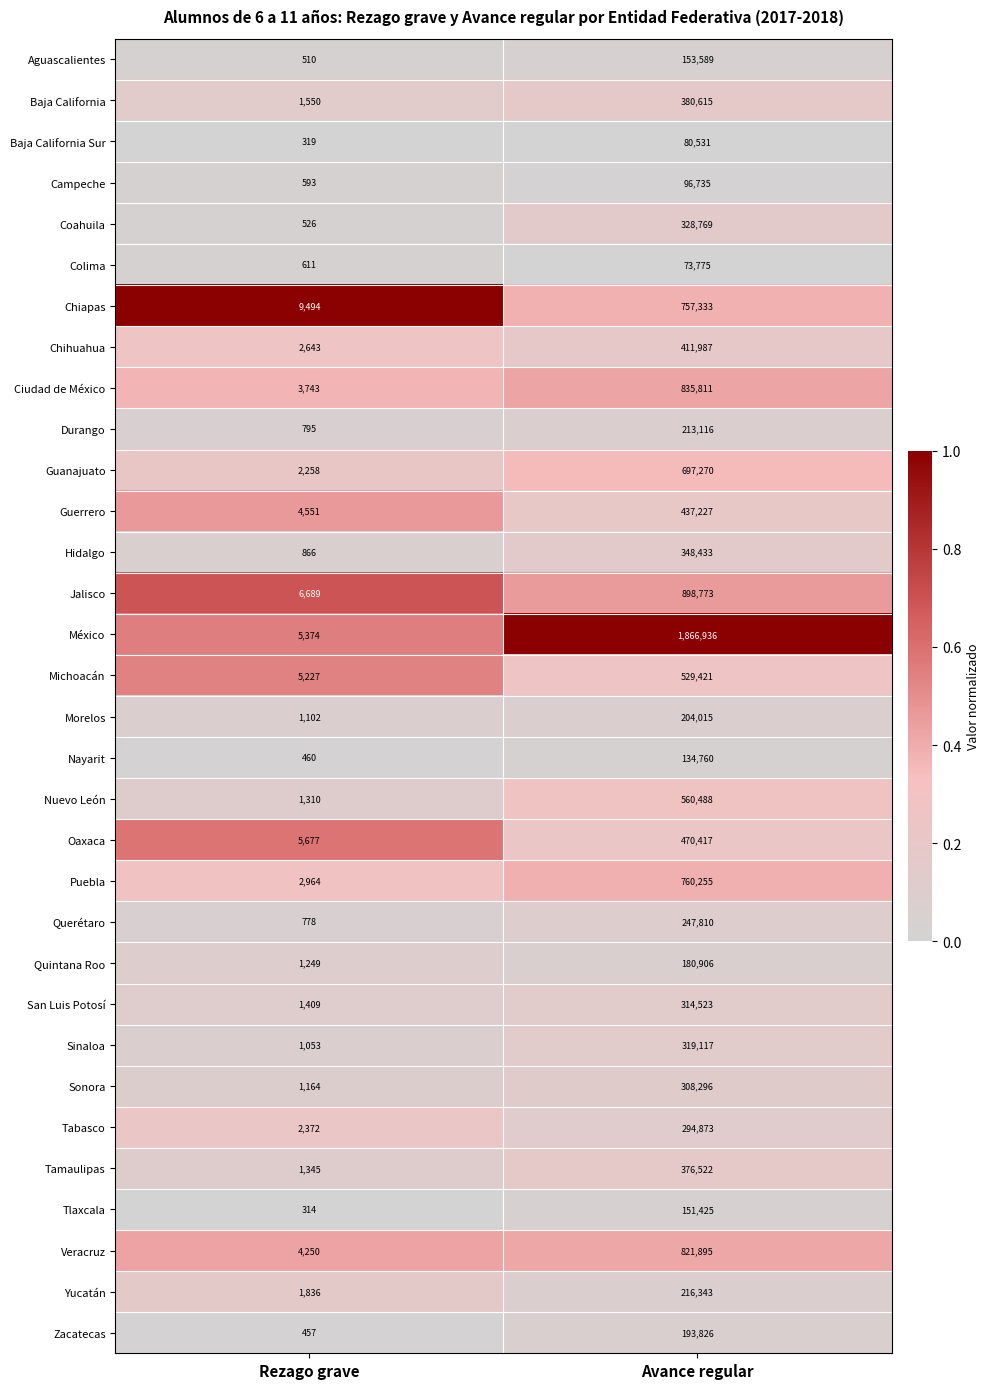

Which series has the widest spread of values?

México